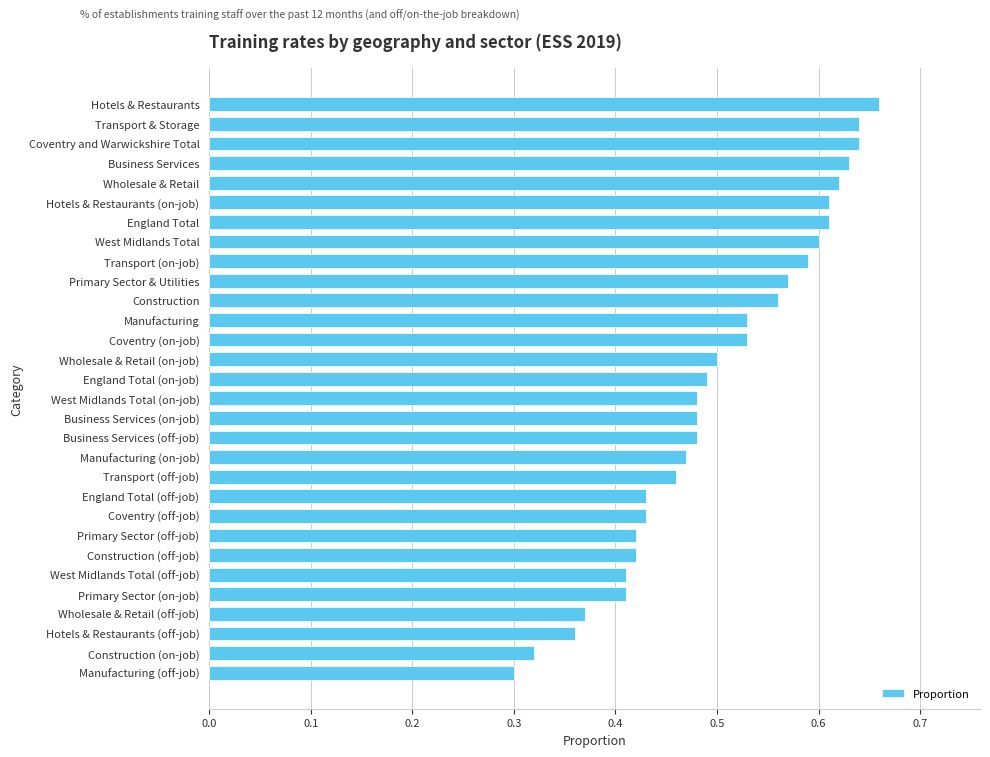

What is the label of the 23rd bar from the top?

Primary Sector (off-job)